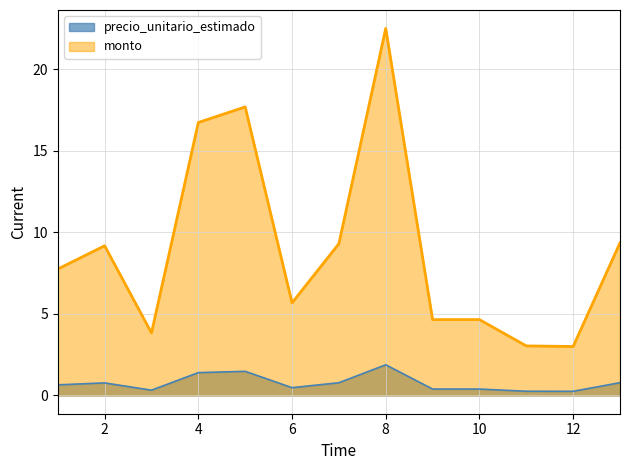

Which label corresponds to the largest value in the chart?

8